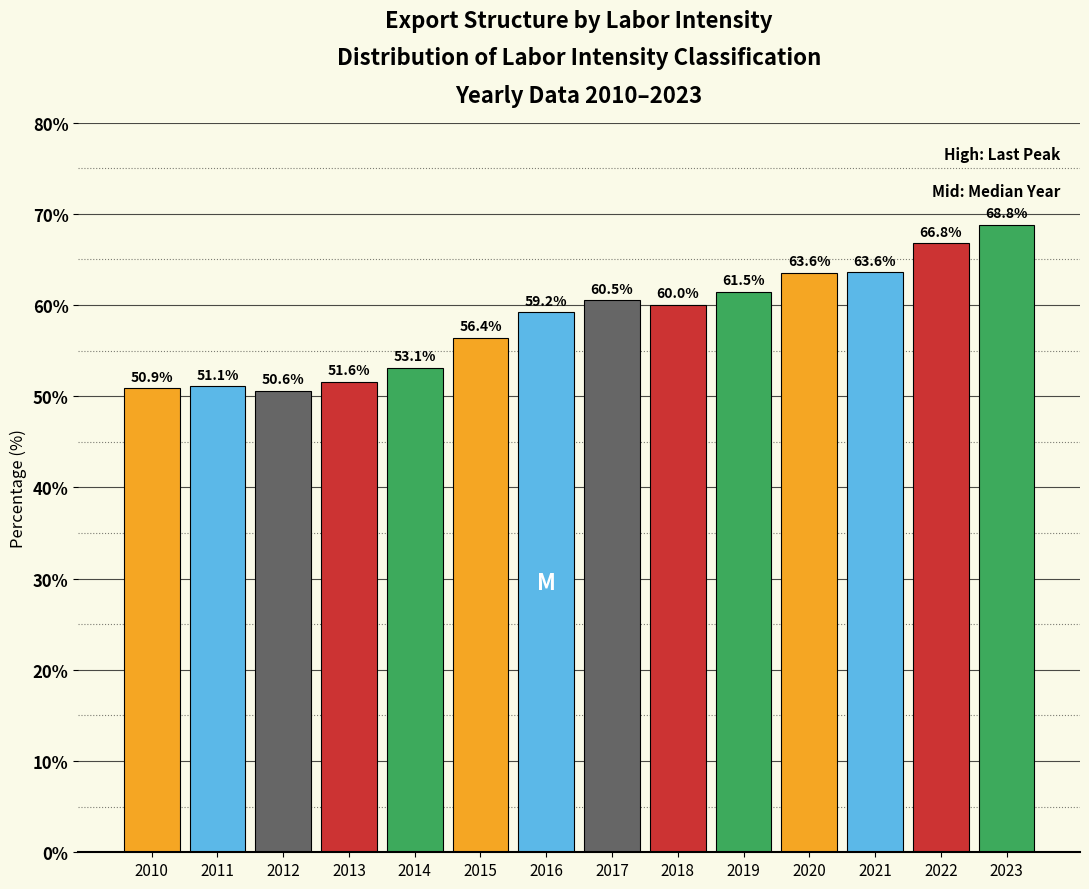

Reading right to left, list all the values displayed in this chart.

2023=68.8	2022=66.8	2021=63.6	2020=63.6	2019=61.5	2018=60.0	2017=60.5	2016=59.2	2015=56.4	2014=53.1	2013=51.6	2012=50.6	2011=51.1	2010=50.9